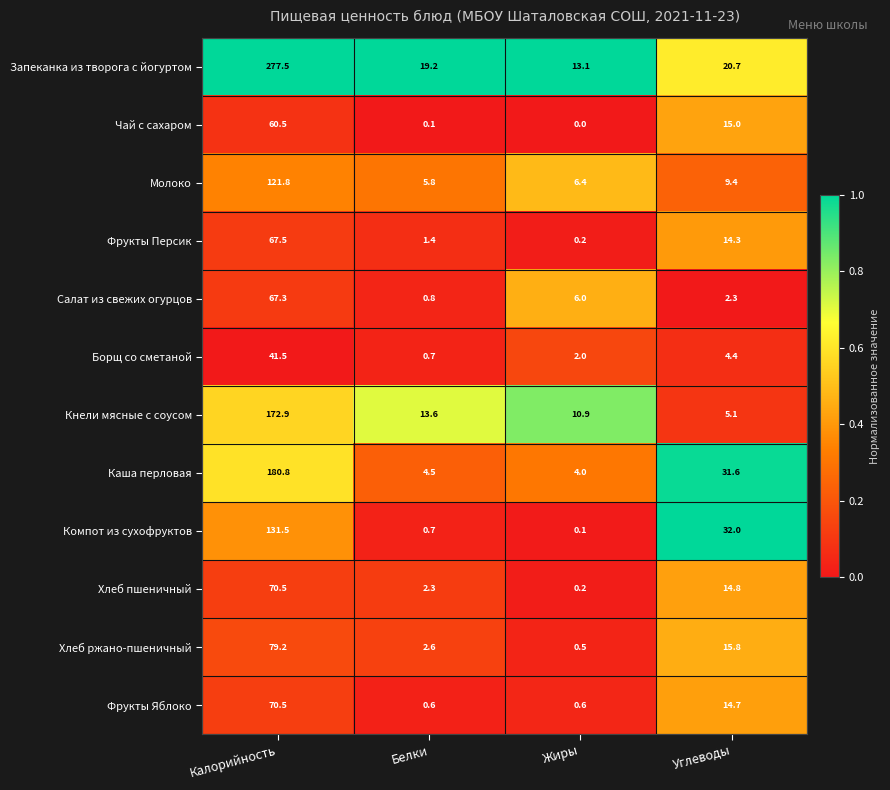

What is the minimum value for Кнели мясные с соусом?

5.1